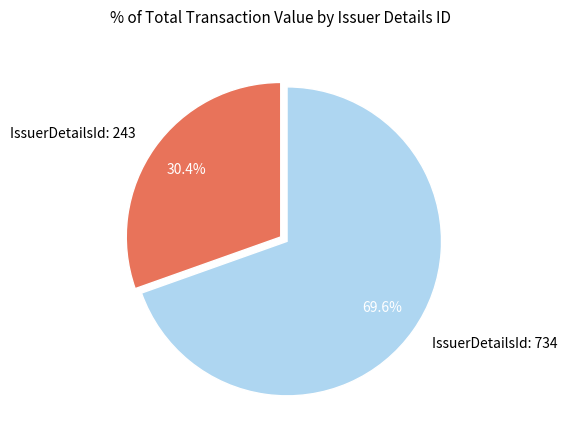

Is there any slice that represents more than half of the pie?

Yes